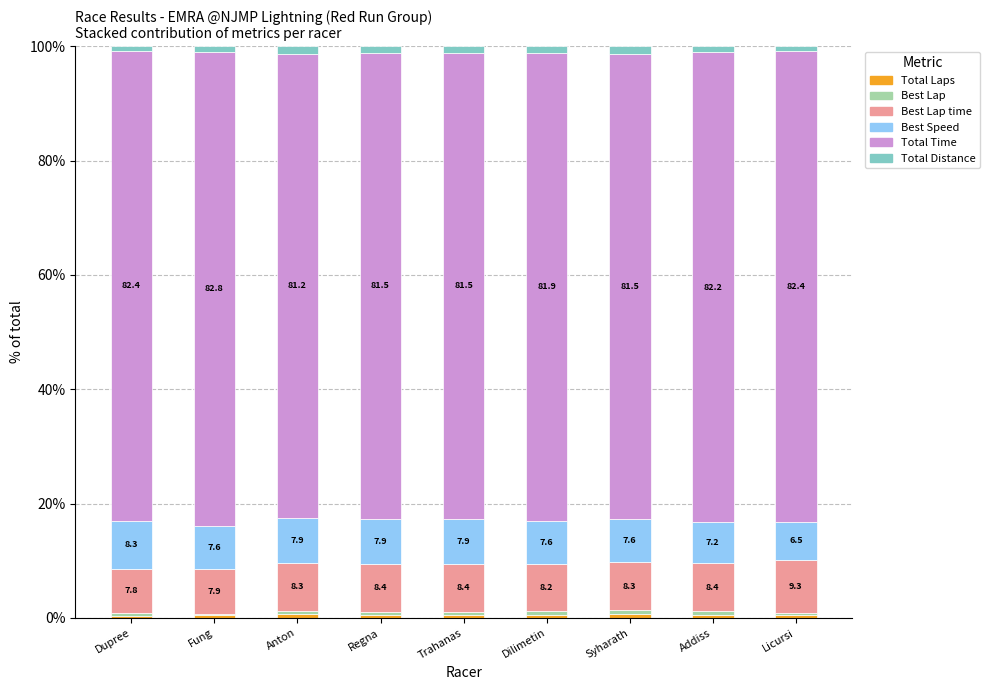

Count the number of data series in this chart.

6